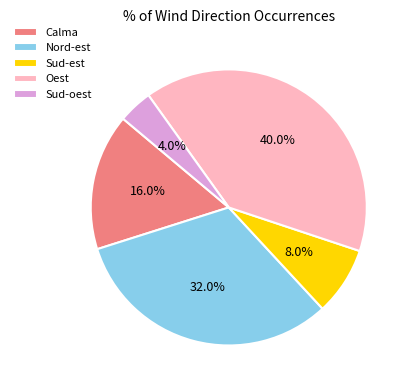

Is it true that Sud-oest is 4% of the pie?

True